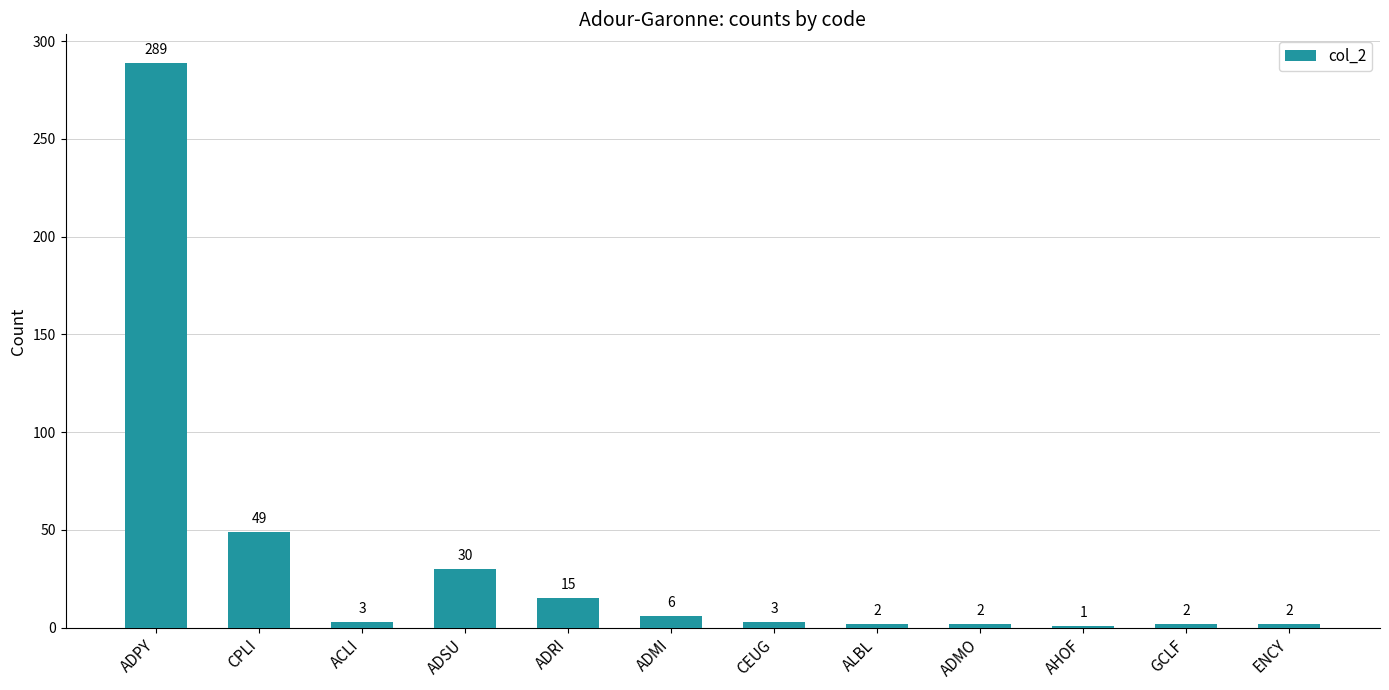

How many distinct data groups are displayed?

1